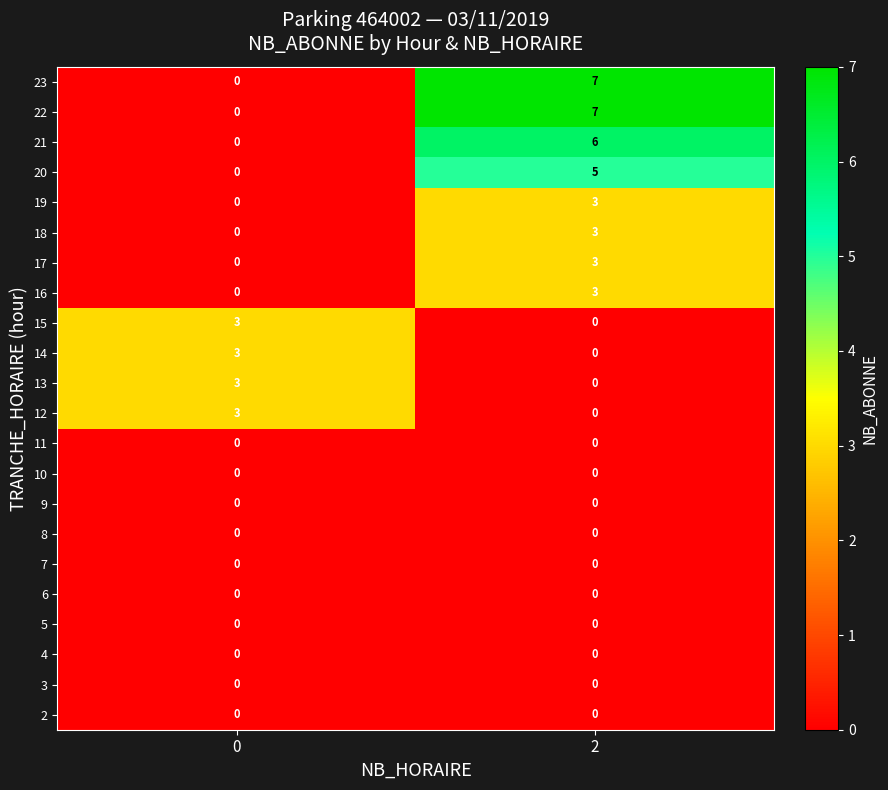

What is the total value across all series at 0?

12